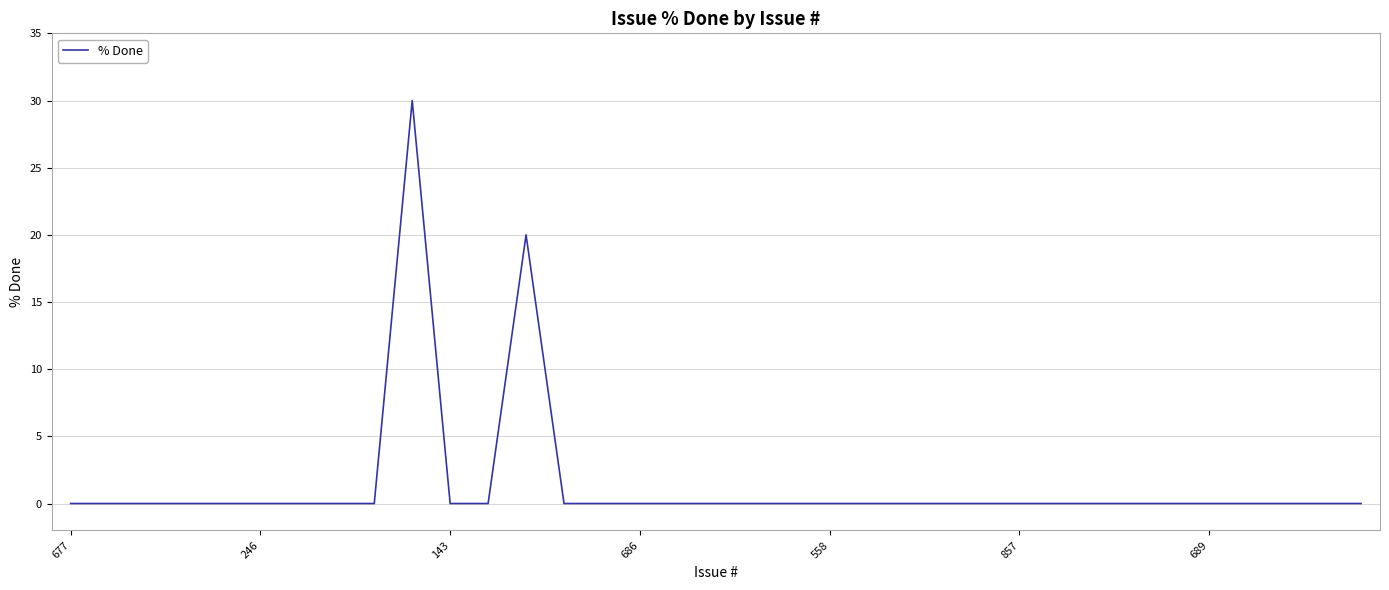

What is the maximum value shown in the chart?

30